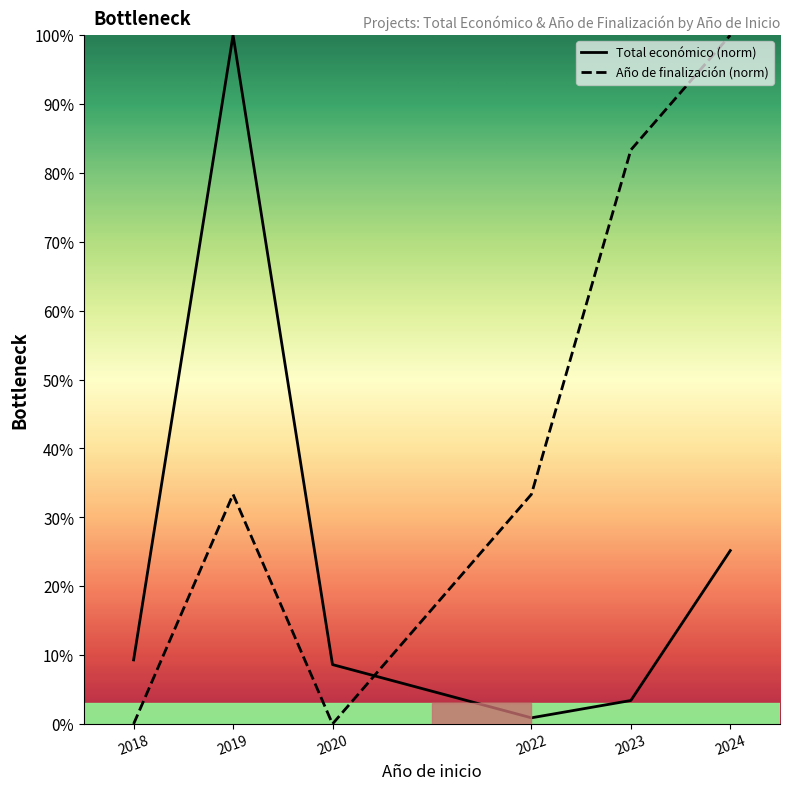

What is the approximate value of Total económico (norm) at 2024?

0.3